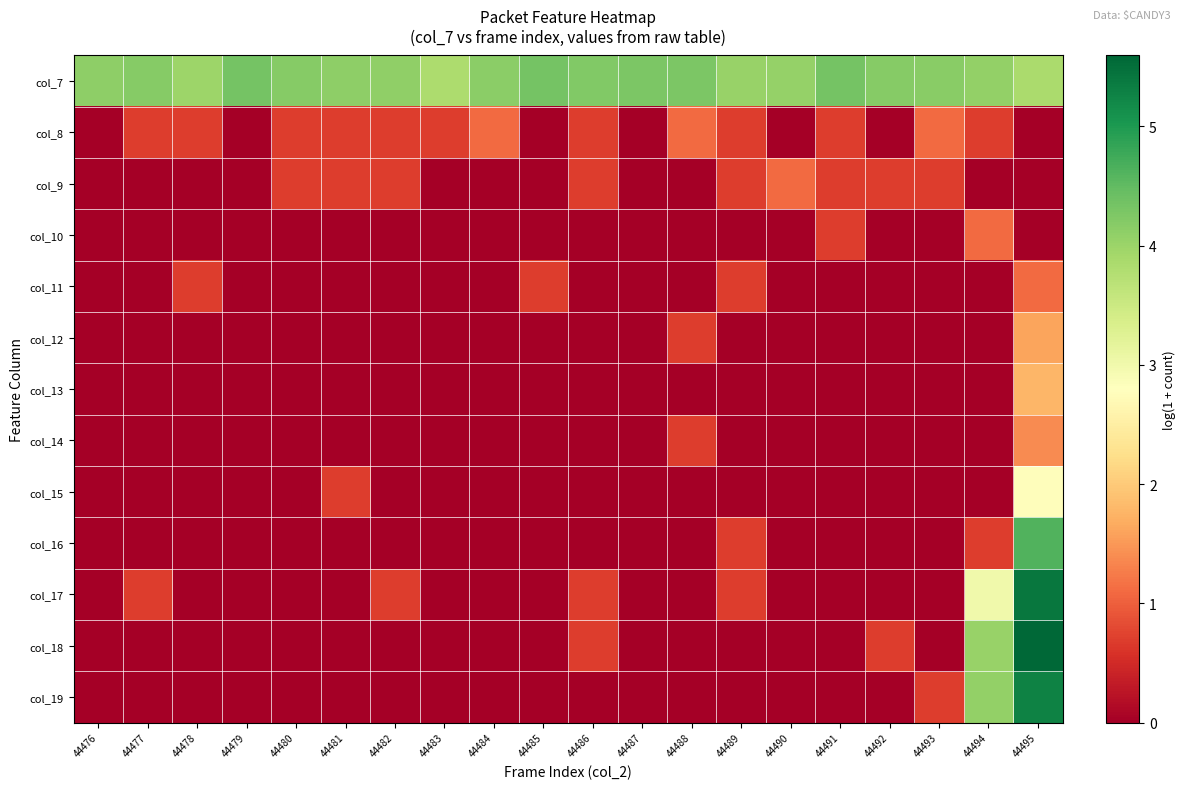

List the series in order of their peak value, highest first.

col_18, col_17, col_19, col_16, col_7, col_15, col_13, col_12, col_14, col_8, col_9, col_10, col_11